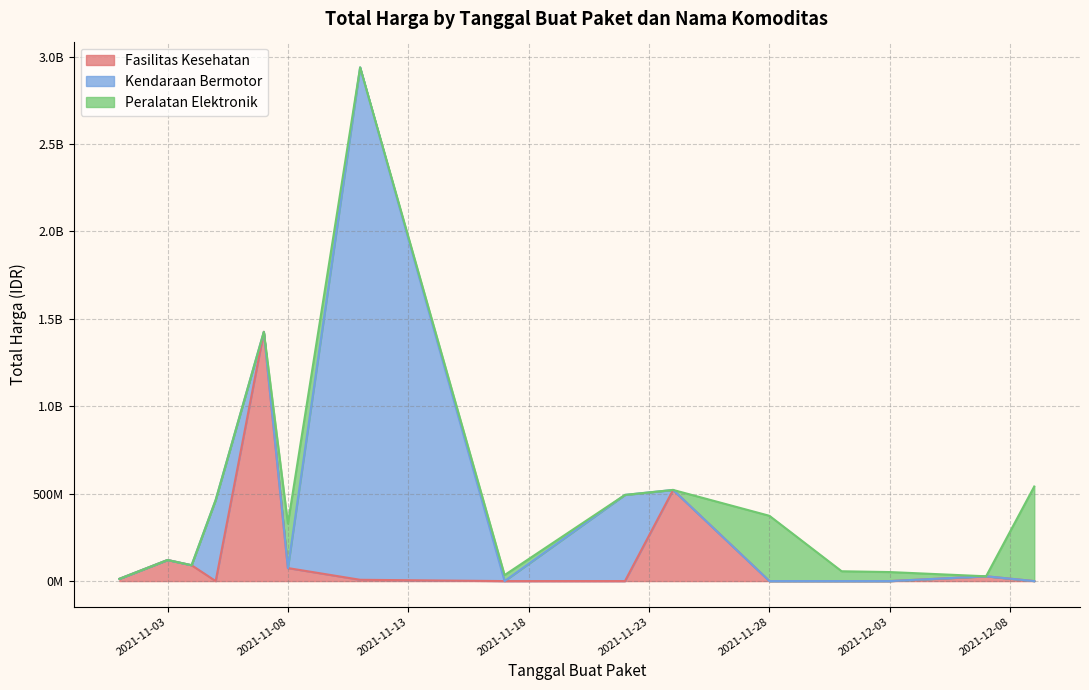

Between which two adjacent categories do Peralatan Elektronik and Kendaraan Bermotor first intersect?

2021-11-05 and 2021-11-07